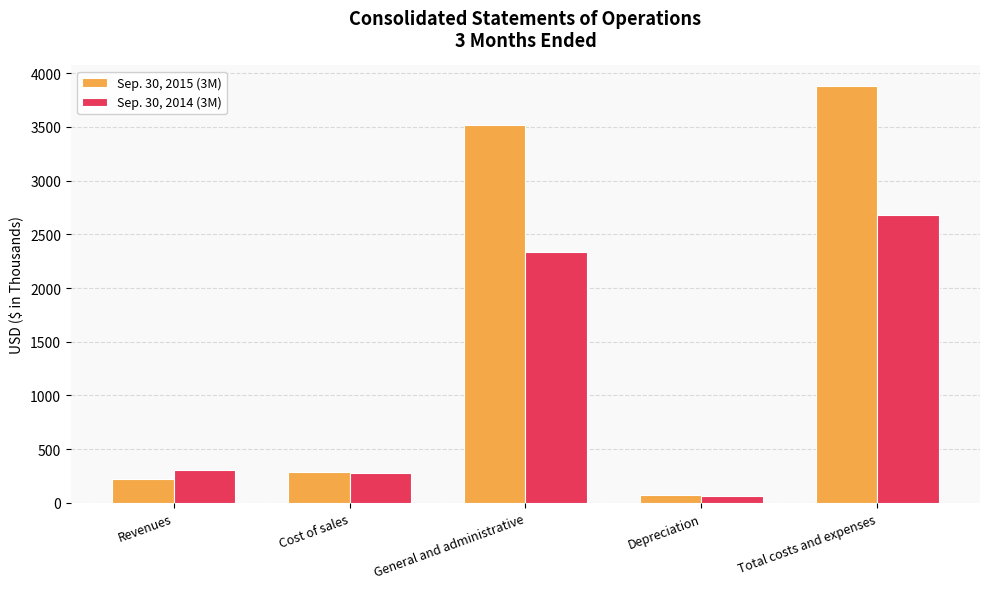

Reading left to right, list all the values displayed in this chart.

Sep. 30, 2015 (3M): Revenues=227	Cost of sales=291	General and administrative=3515	Depreciation=72	Total costs and expenses=3878
Sep. 30, 2014 (3M): Revenues=305	Cost of sales=282	General and administrative=2335	Depreciation=63	Total costs and expenses=2680